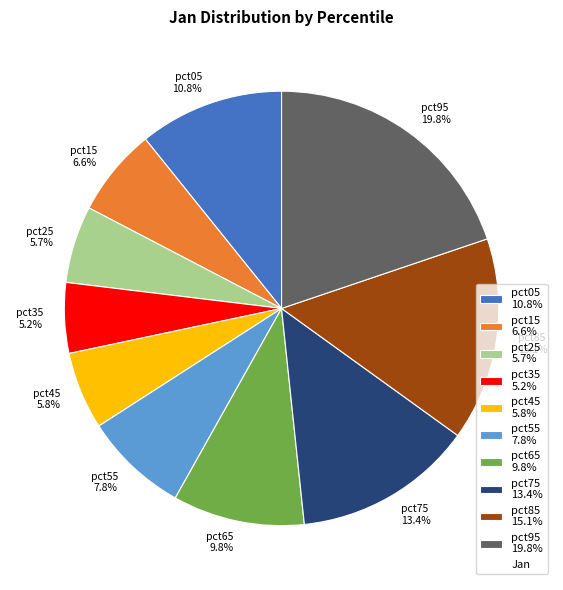

The pct65 slice represents 10% of the pie. True or false?

True